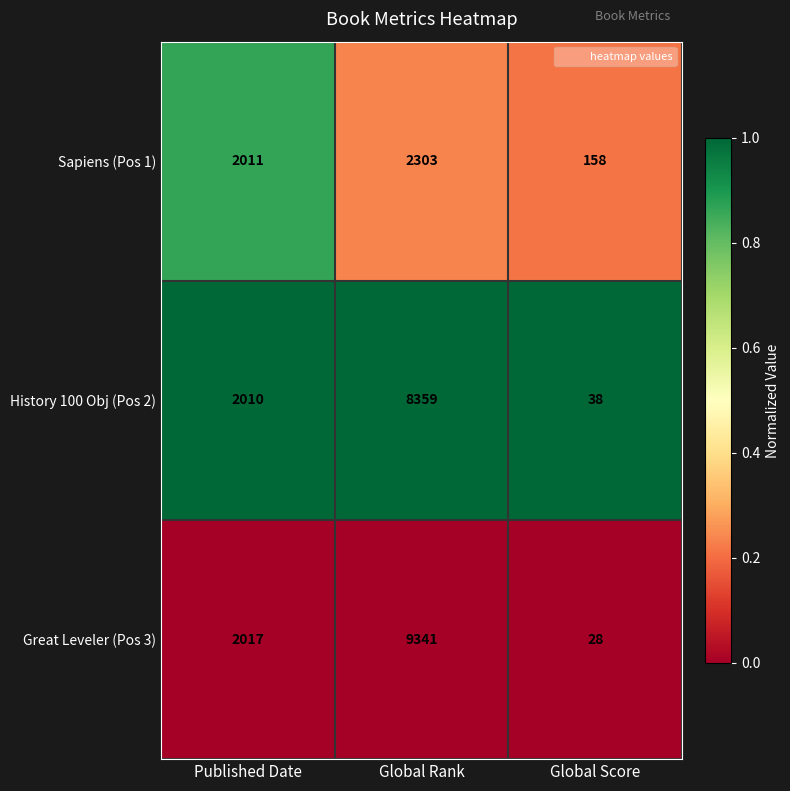

Which label corresponds to the largest value in the chart?

Global Rank